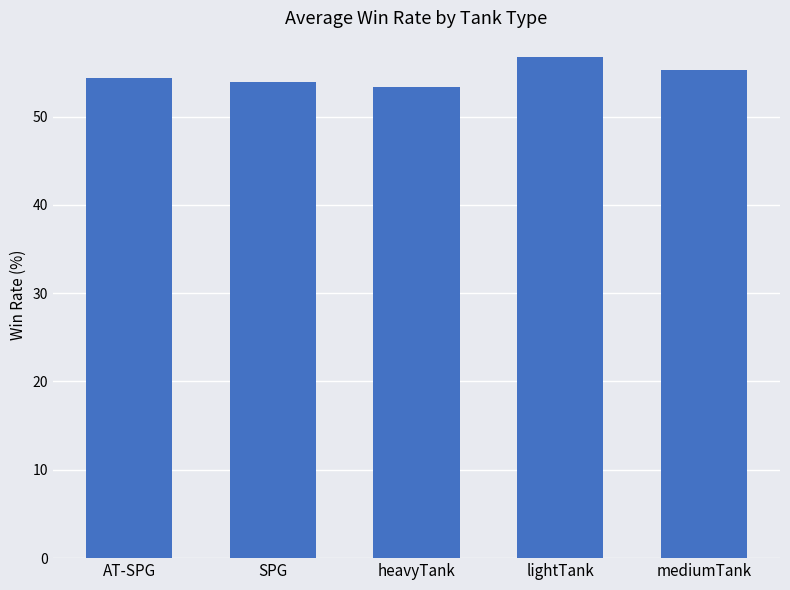

Does the chart contain any negative values?

No